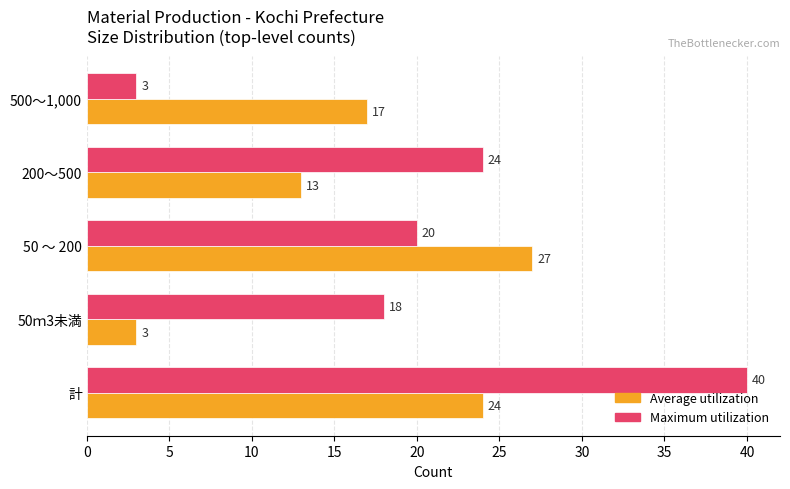

Which series has the largest total across all categories?

Maximum utilization